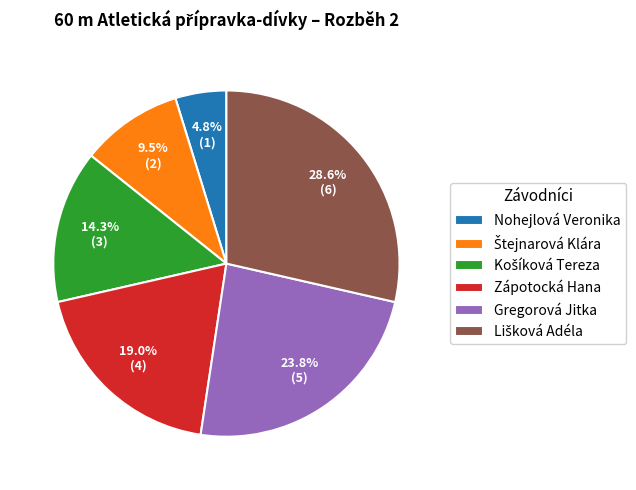

Does any single category account for the majority?

No